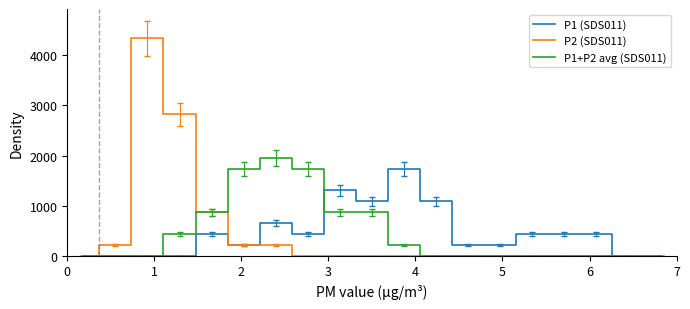

Which series has the widest spread of values?

P2 (SDS011)